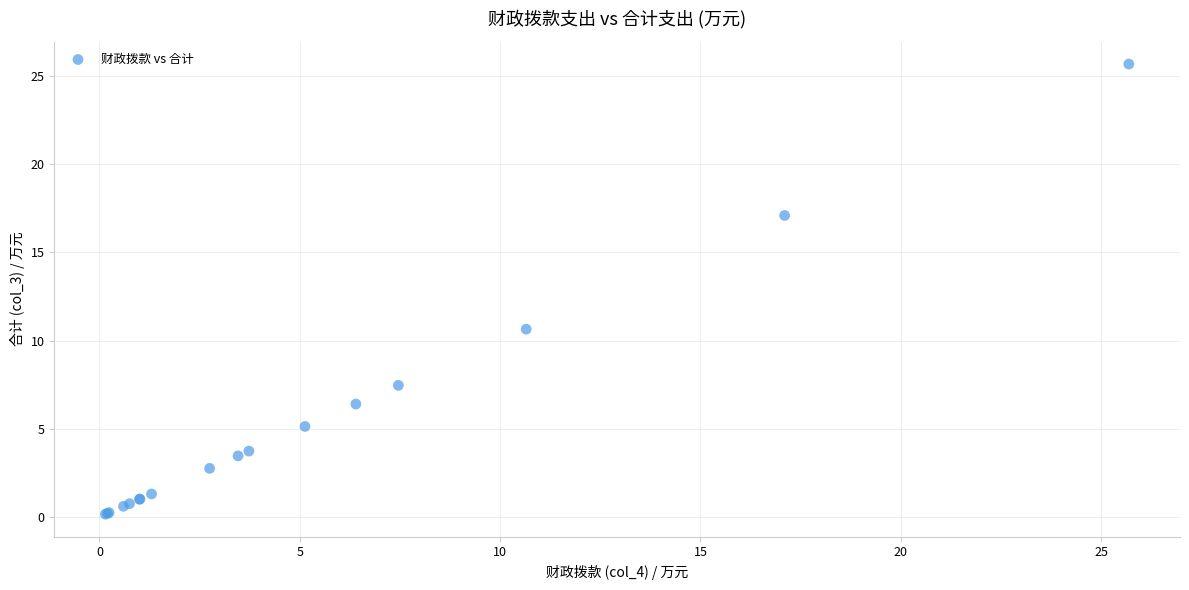

What Y value in the scatter plot is closest to 12?

10.7